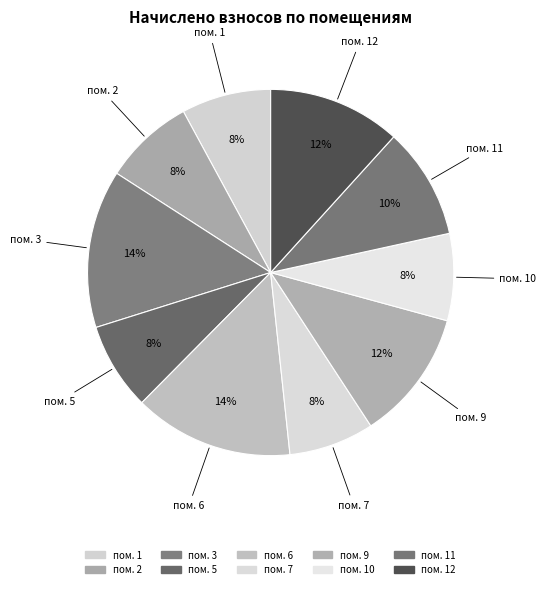

How many slices are in this pie chart?

10